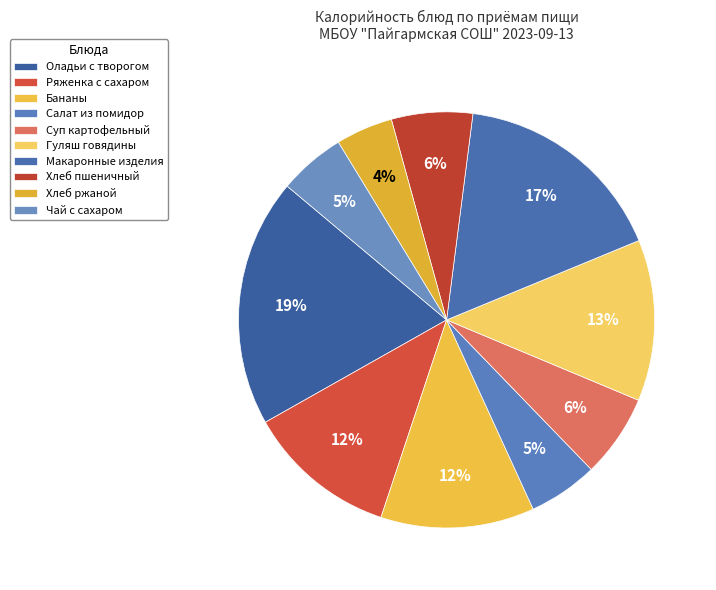

How many slices are in this pie chart?

10